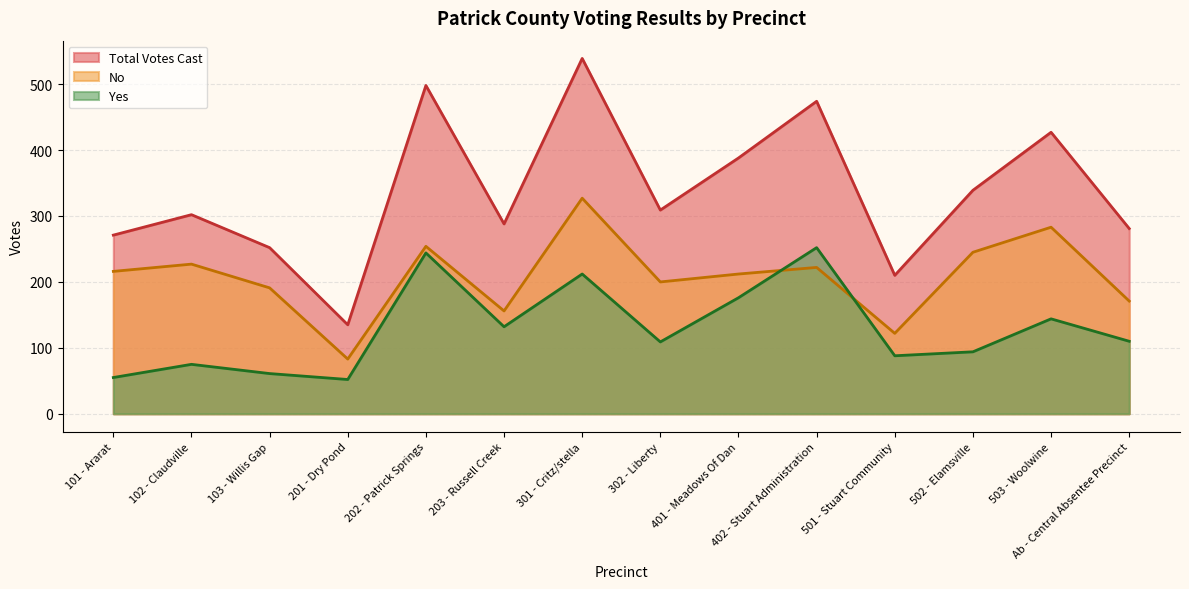

How many times do Yes and No cross each other?

2